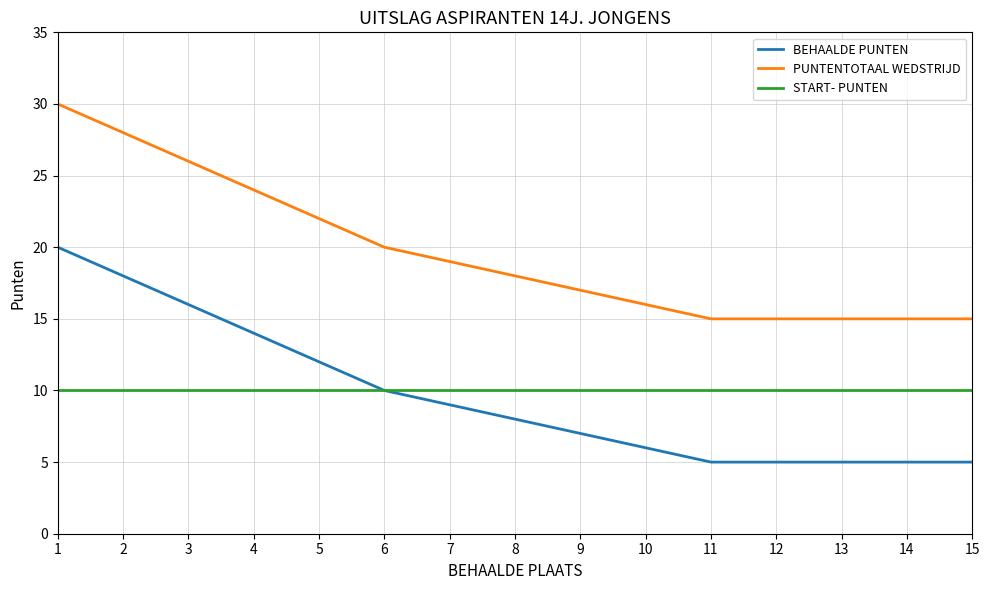

Is this an area chart (filled region under the line)?

No